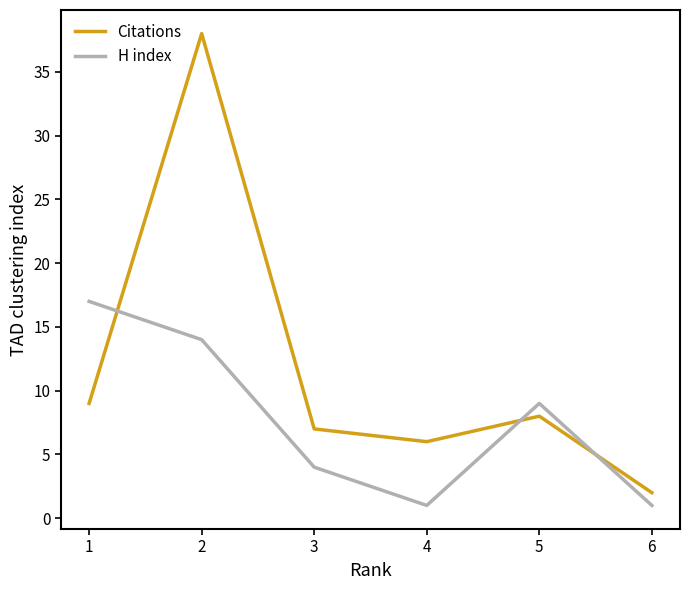

At which label does Citations reach its minimum?

6